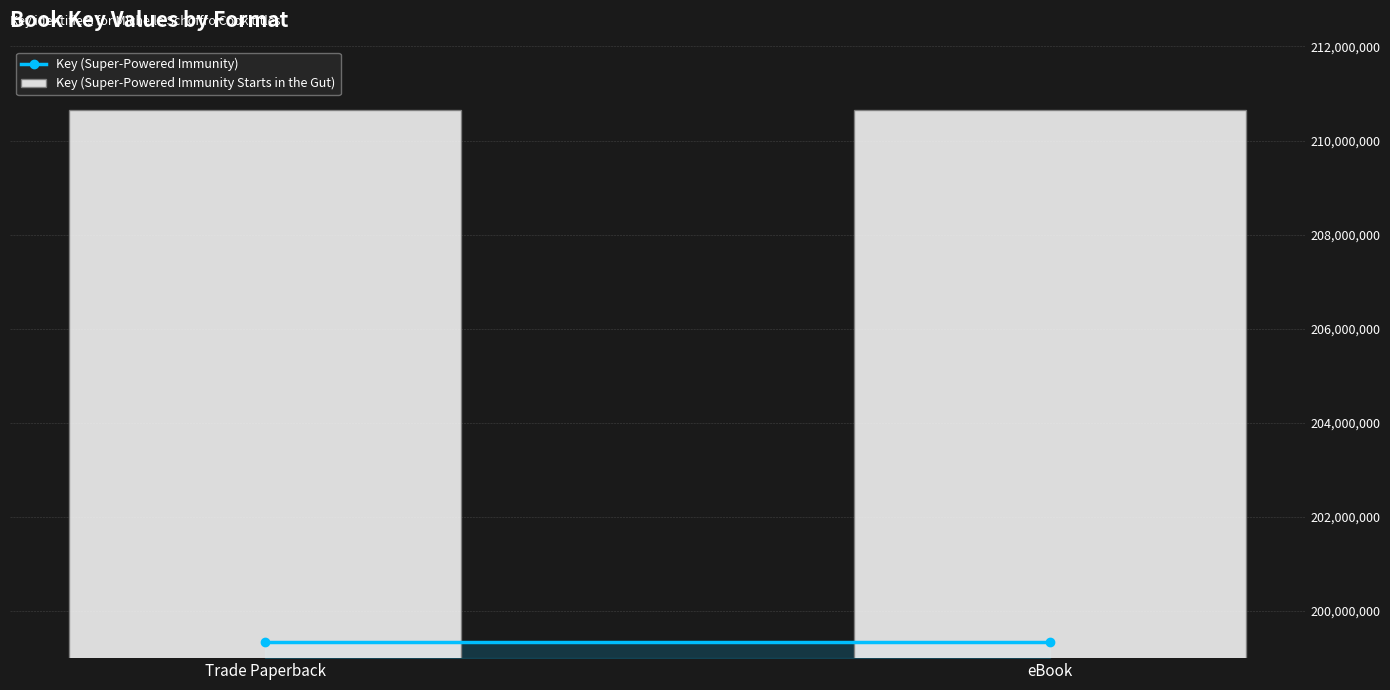

Which category has the highest value in the Key (Super-Powered Immunity) series?

Trade Paperback